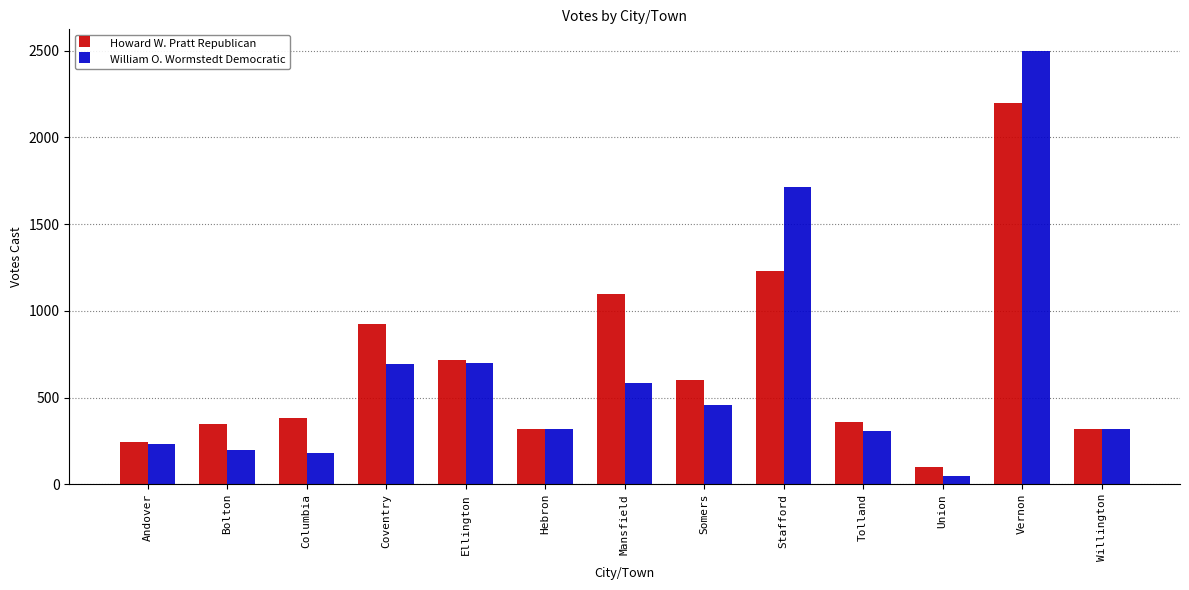

Which series has the largest total across all categories?

Howard W. Pratt Republican